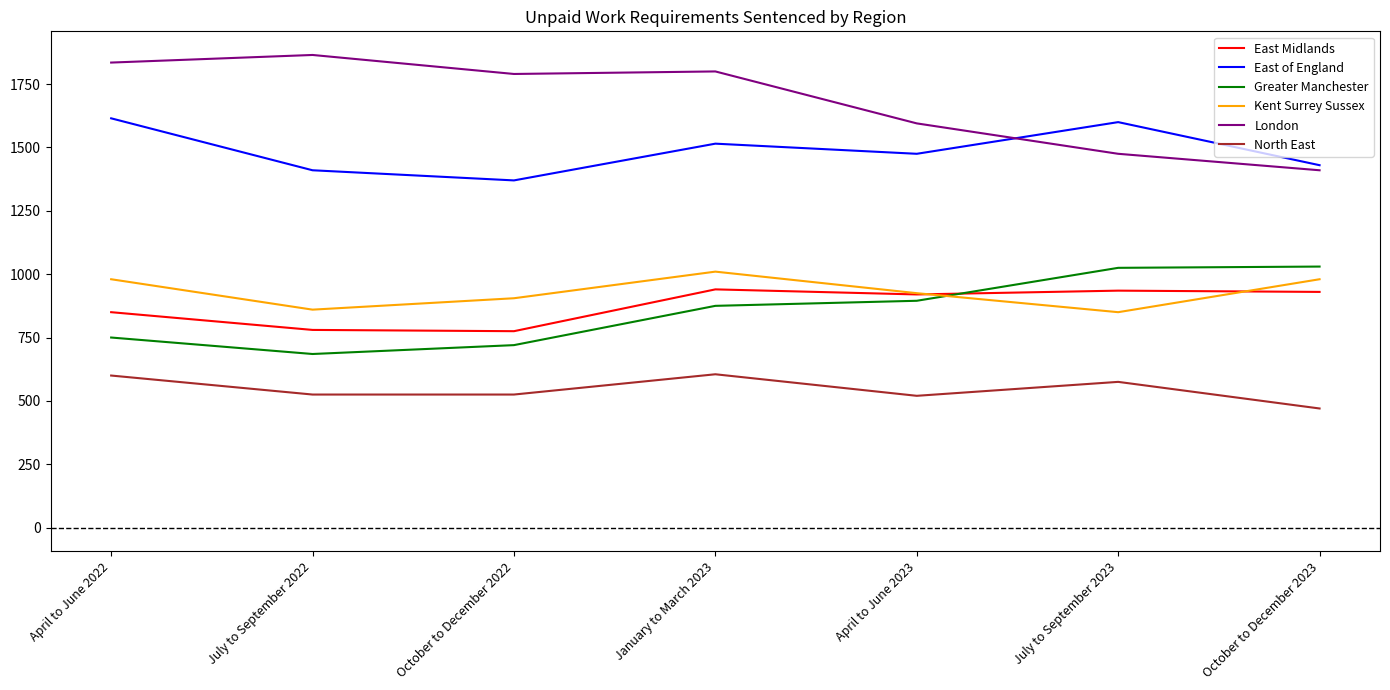

What is the approximate value of Greater Manchester at July to September 2022, to the nearest 50?

700